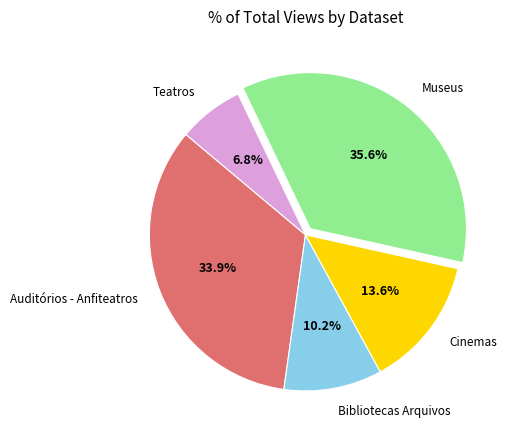

What percentage is the Bibliotecas Arquivos slice, to the nearest percent?

10%